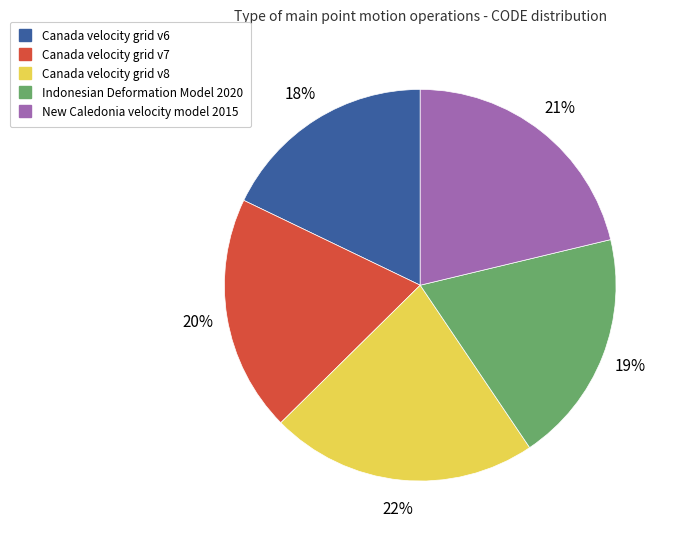

What is the largest slice in the pie chart?

Canada velocity grid v8